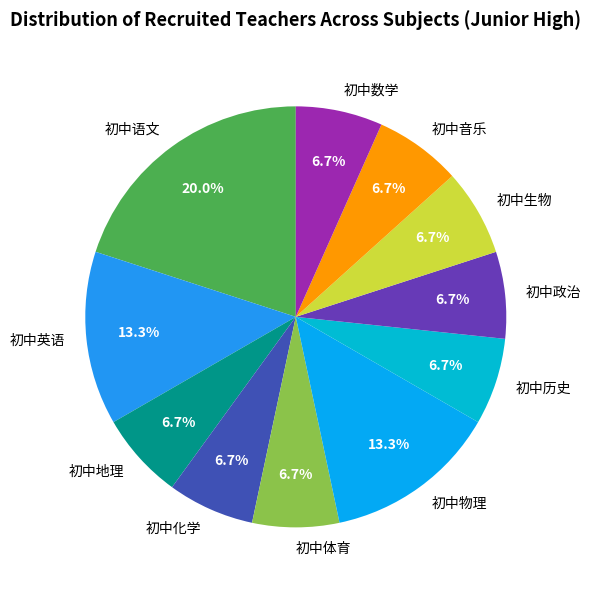

Does 初中地理 represent more than half of the total?

No